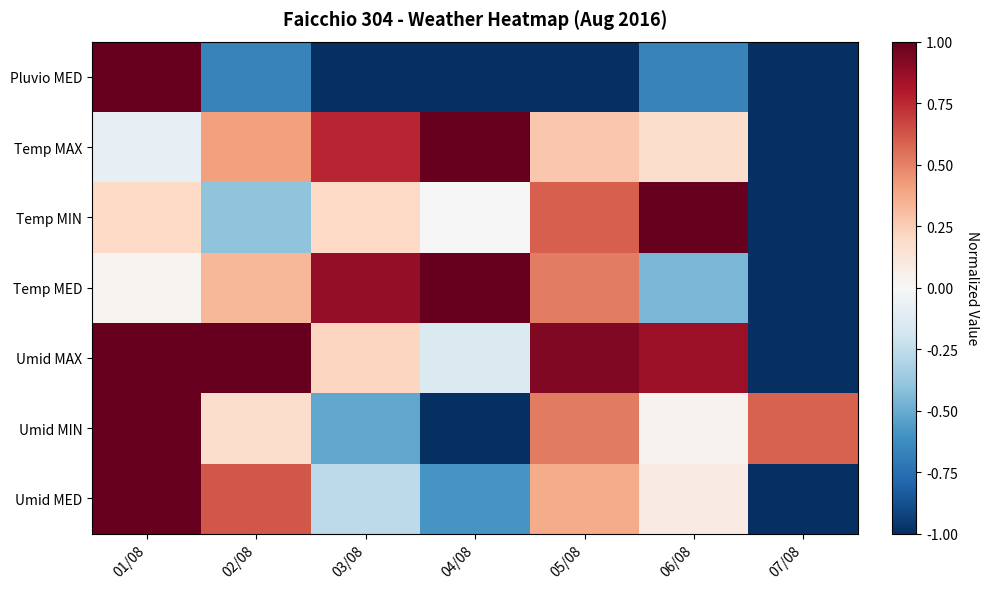

Reading left to right, extract all data points from this chart.

Pluvio MED: 01/08=1.0	02/08=-0.7	03/08=-1.0	04/08=-1.0	05/08=-1.0	06/08=-0.7	07/08=-1.0
Temp MAX: 01/08=-0.1	02/08=0.4	03/08=0.8	04/08=1.0	05/08=0.3	06/08=0.2	07/08=-1.0
Temp MIN: 01/08=0.2	02/08=-0.4	03/08=0.2	04/08=0.0	05/08=0.6	06/08=1.0	07/08=-1.0
Temp MED: 01/08=0.0	02/08=0.3	03/08=0.9	04/08=1.0	05/08=0.5	06/08=-0.5	07/08=-1.0
Umid MAX: 01/08=1.0	02/08=1.0	03/08=0.2	04/08=-0.1	05/08=0.9	06/08=0.9	07/08=-1.0
Umid MIN: 01/08=1.0	02/08=0.2	03/08=-0.5	04/08=-1.0	05/08=0.5	06/08=0.0	07/08=0.6
Umid MED: 01/08=1.0	02/08=0.6	03/08=-0.3	04/08=-0.6	05/08=0.4	06/08=0.1	07/08=-1.0